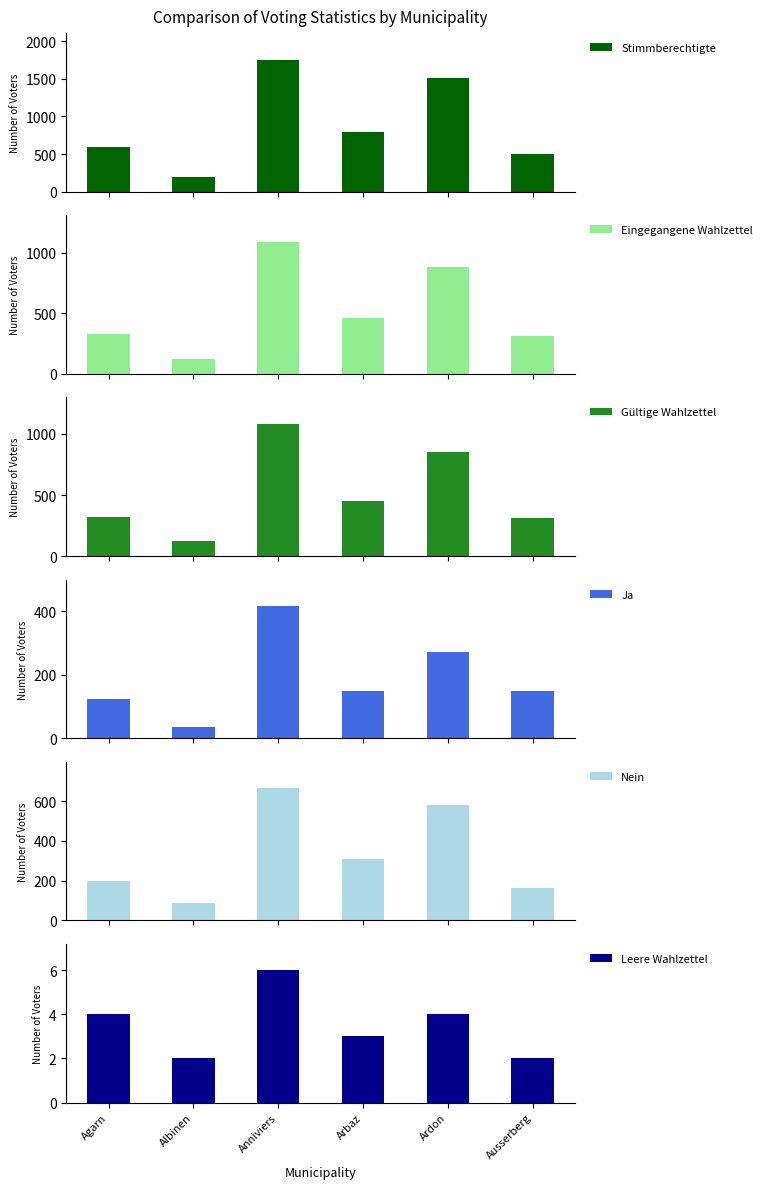

Reading left to right, transcribe all the data shown in this chart.

Stimmberechtigte: 593	201	1755	798	1506	496
Eingegangene Wahlzettel: 329	125	1090	459	880	315
Gültige Wahlzettel: 319	123	1083	455	853	312
Ja: 123	34	417	148	271	148
Nein: 196	89	666	307	582	164
Leere Wahlzettel: 4	2	6	3	4	2